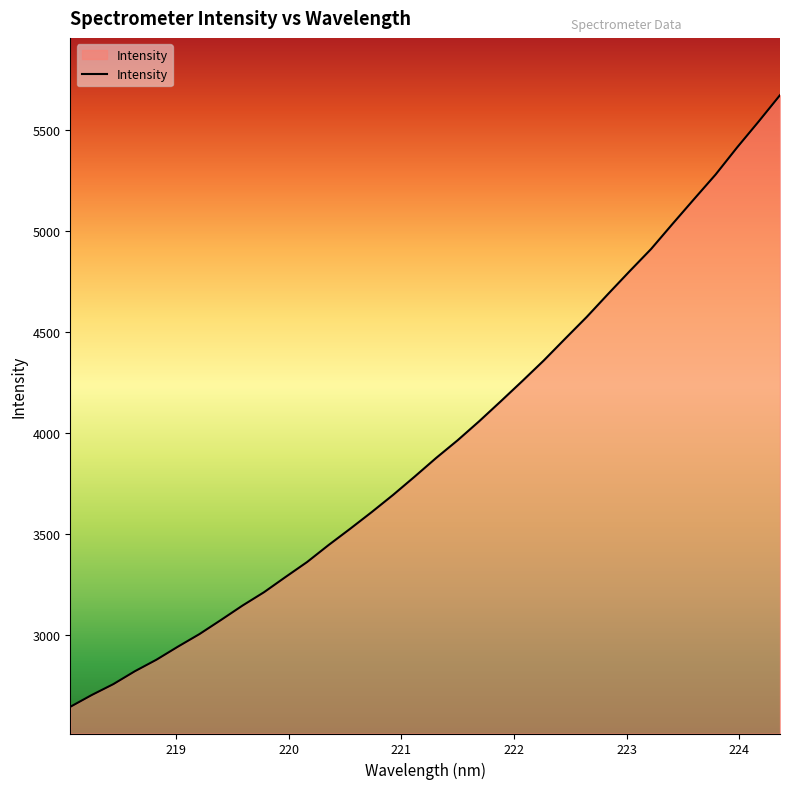

What is the difference between the maximum and minimum values?

3029.1